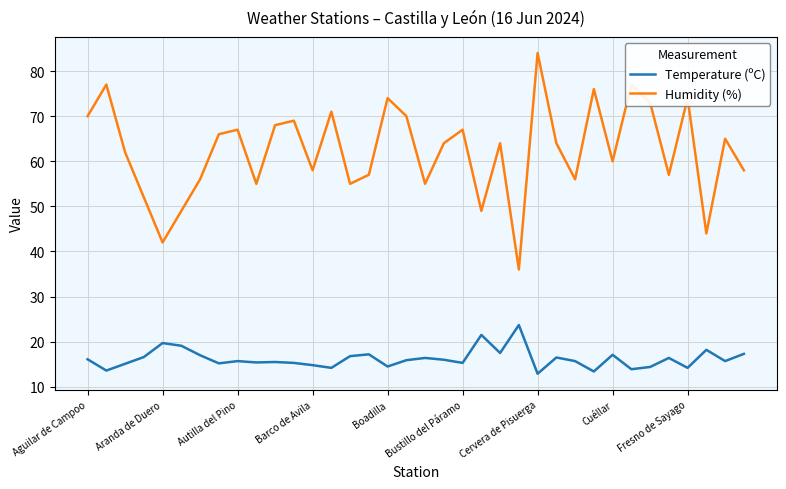

Which series has the largest range (max minus min)?

Humidity (%)